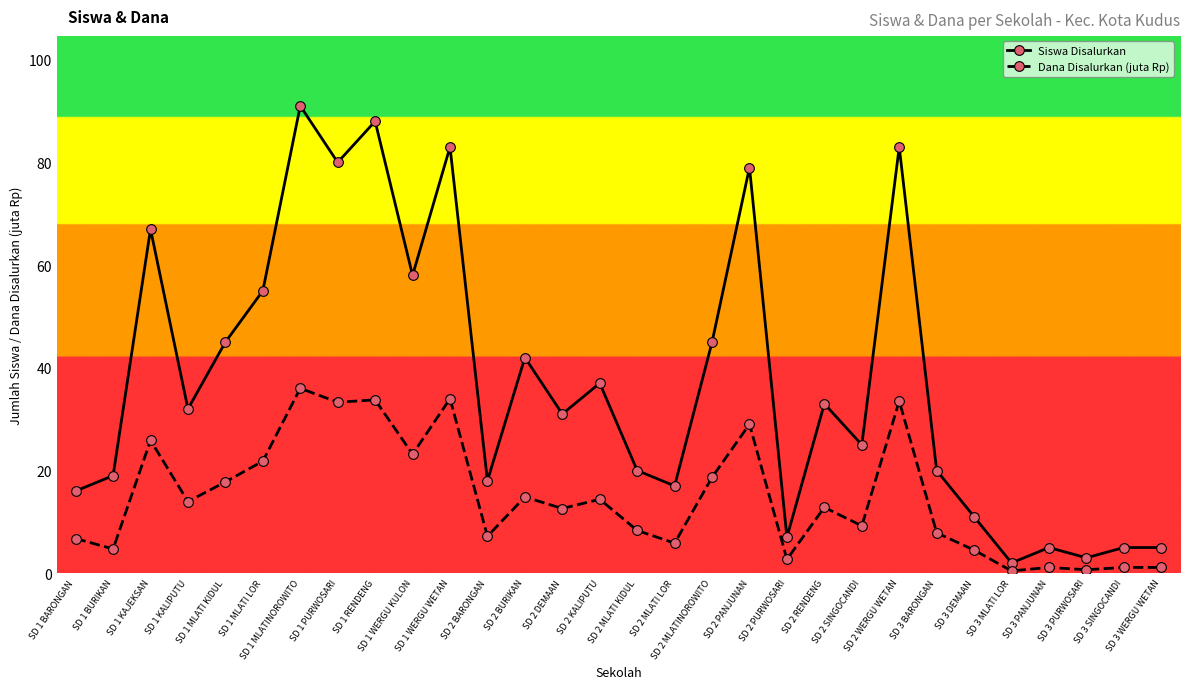

Is the value of Siswa Disalurkan at SD 2 MLATI KIDUL greater than the value of Dana Disalurkan (juta Rp) at SD 3 SINGOCANDI?

Yes